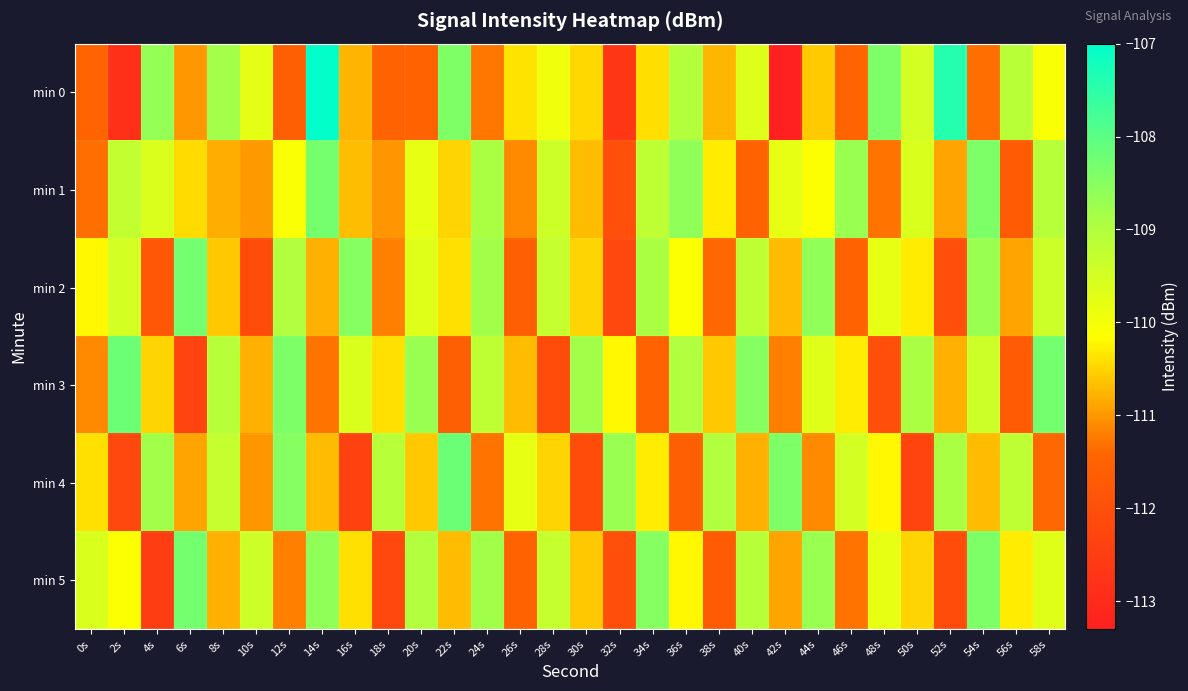

Which series changed the most between 18s and 40s?

min 5